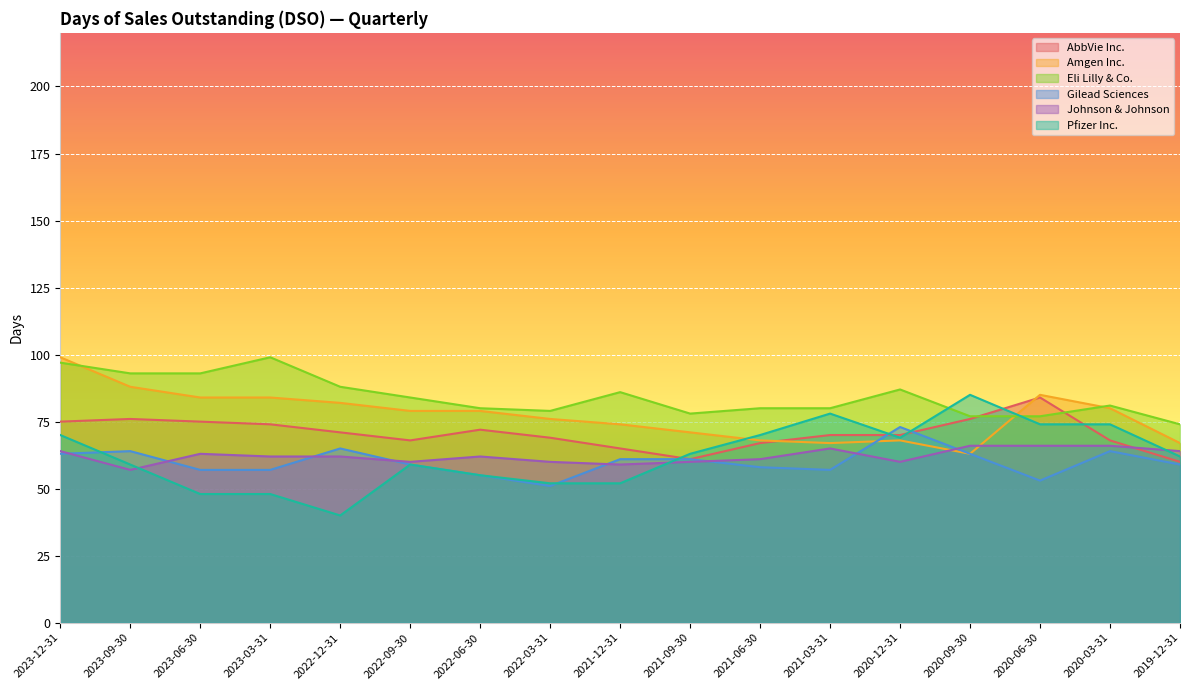

How many interior local peaks does the Gilead Sciences series have?

4